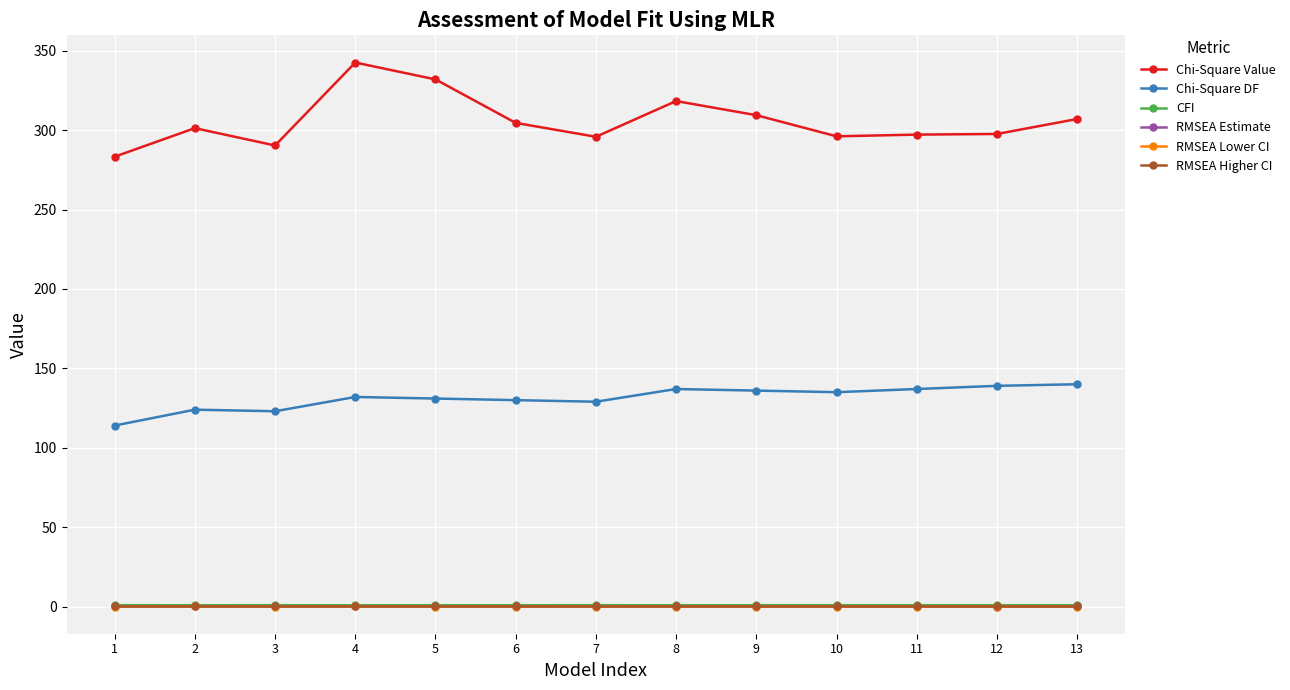

What are all the series names shown in the legend?

Chi-Square Value, Chi-Square DF, CFI, RMSEA Estimate, RMSEA Lower CI, RMSEA Higher CI